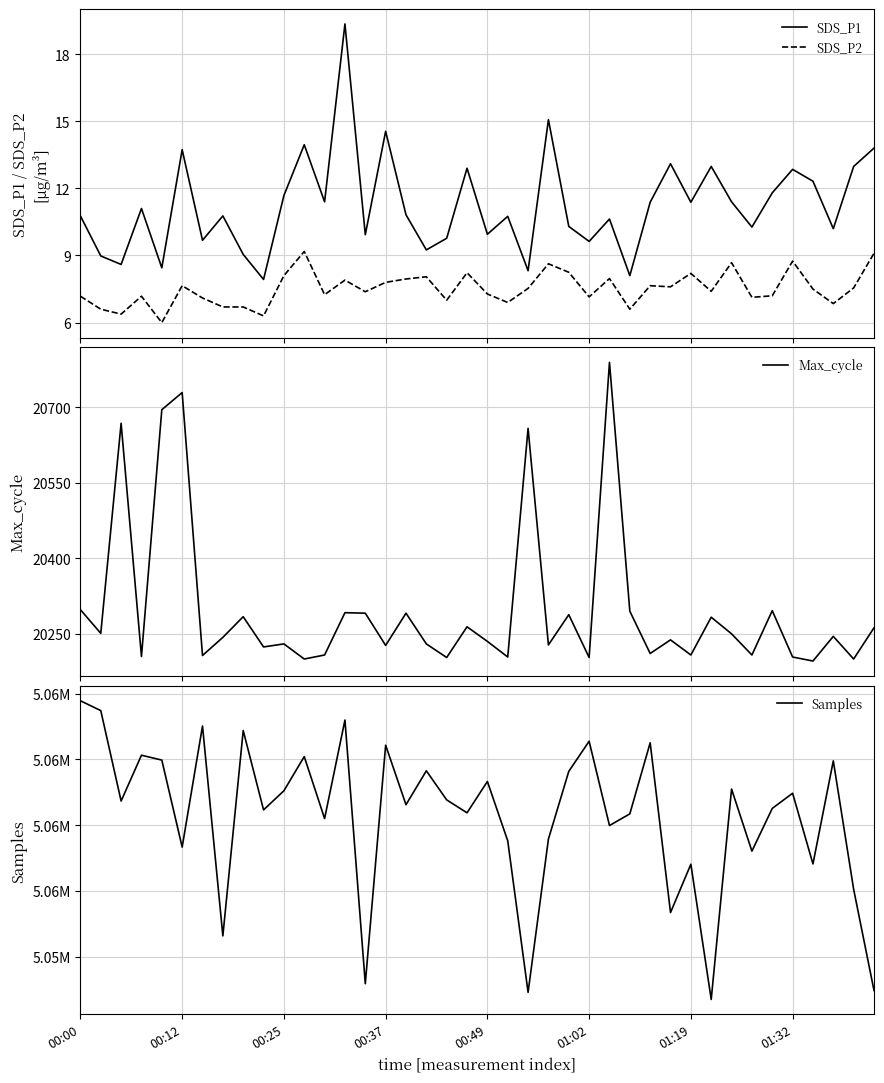

What is the lowest value of the SDS_P1 series?

7.9